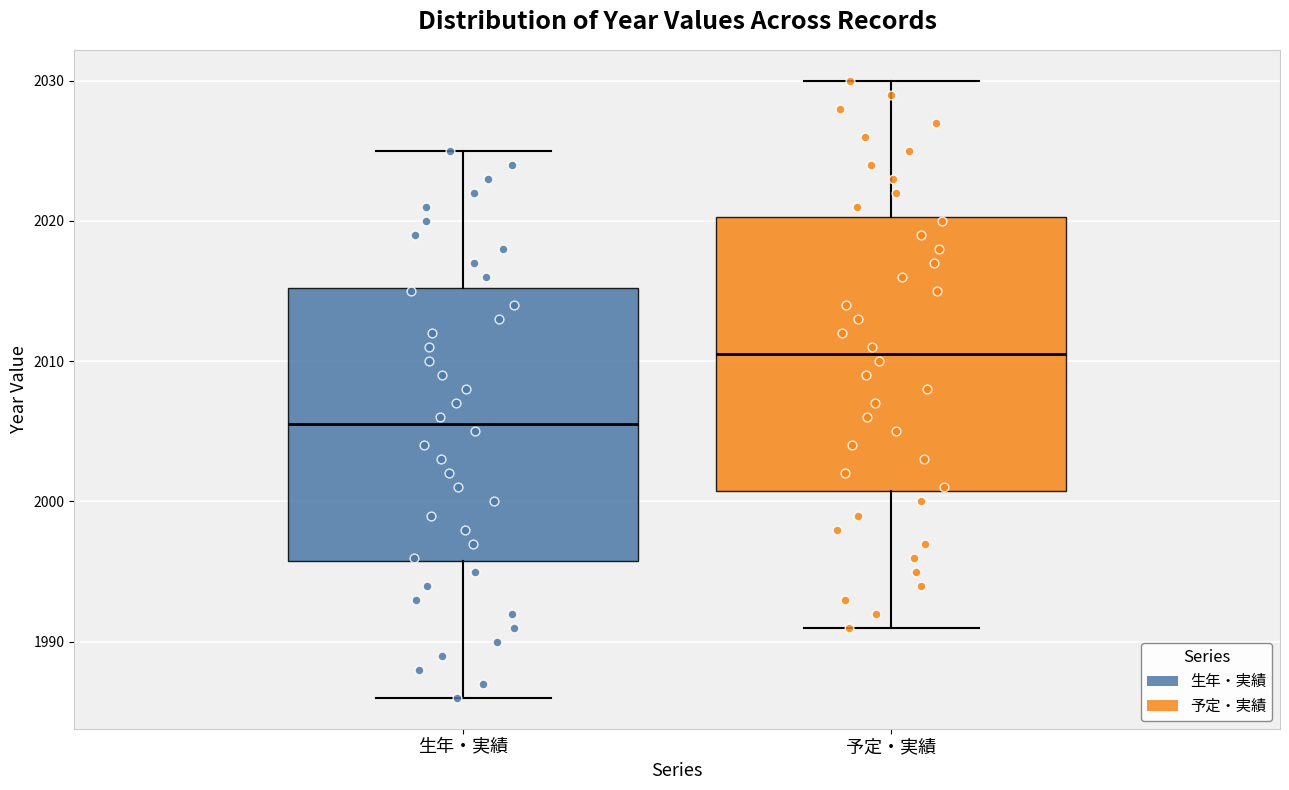

Reading left to right, read every box against the y-axis: the position of its median line, the range the box covers, and the ends of its whiskers. The values are not printed on the chart, so give them approximately, as read against the axis.

生年・実績: median 2006, box 1996 to 2015, whiskers 1986 to 2025
予定・実績: median 2011, box 2001 to 2020, whiskers 1991 to 2030